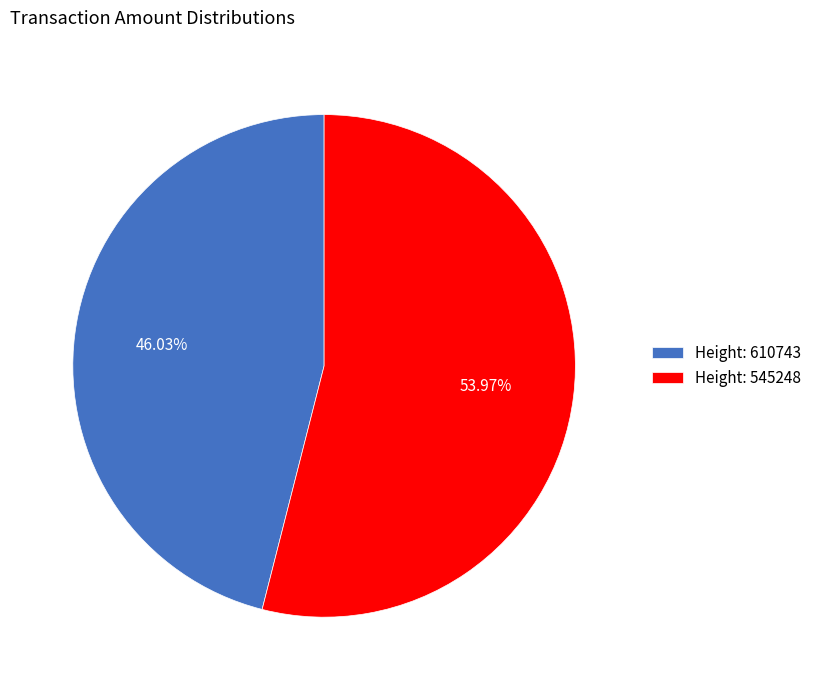

How many slices are in this pie chart?

2